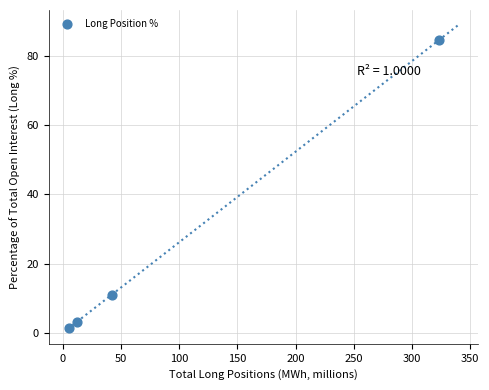

What is the range of Y values (max minus min)?

83.4